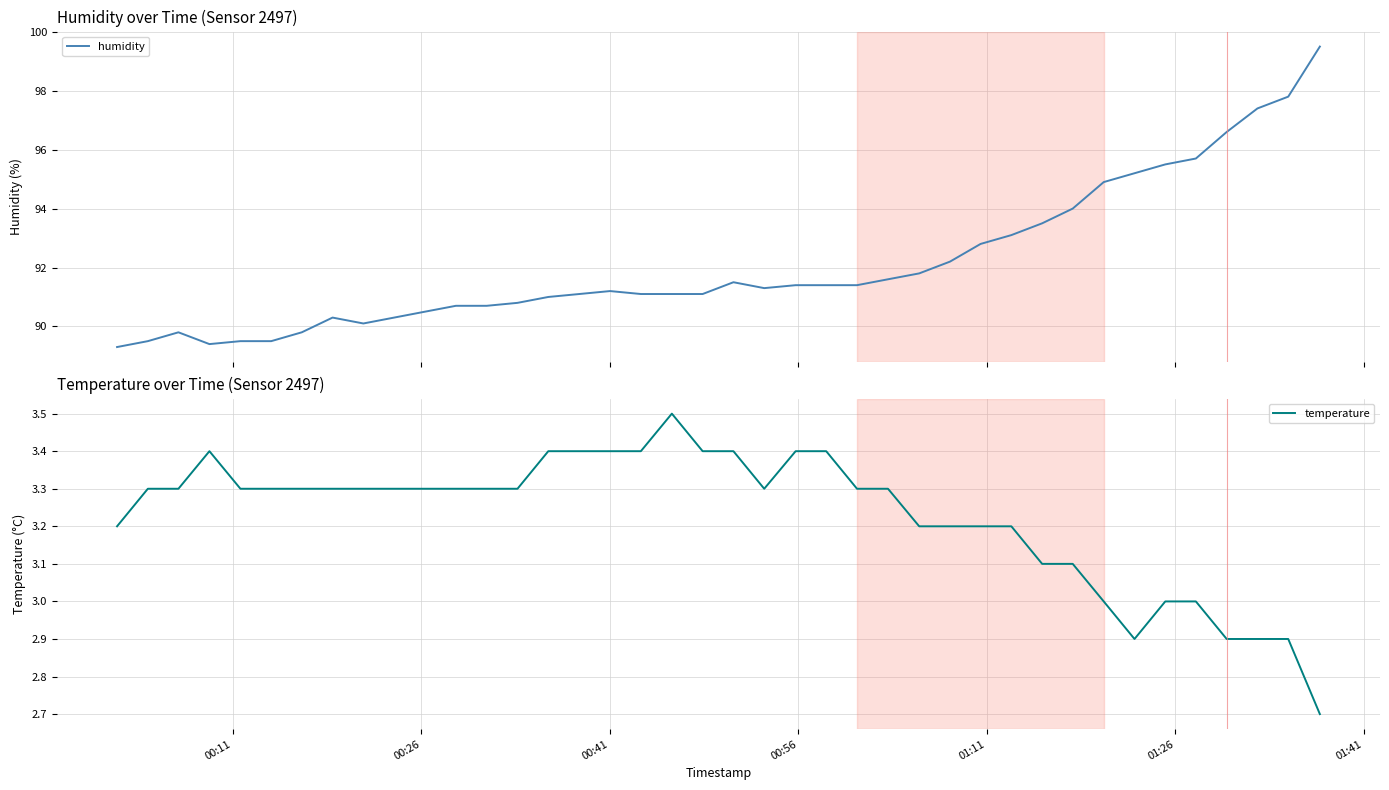

What is the highest value of the humidity series?

99.5